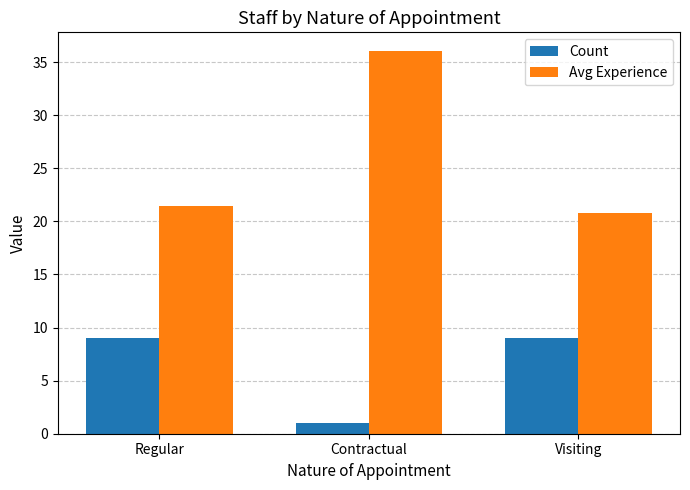

What are all the series names shown in the legend?

Count, Avg Experience